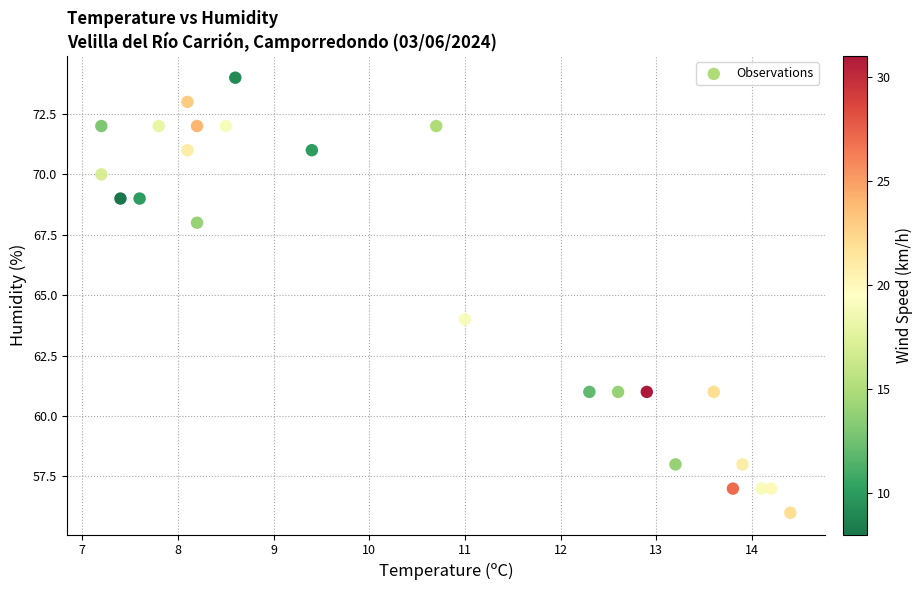

What is the range of Y values (max minus min)?

18